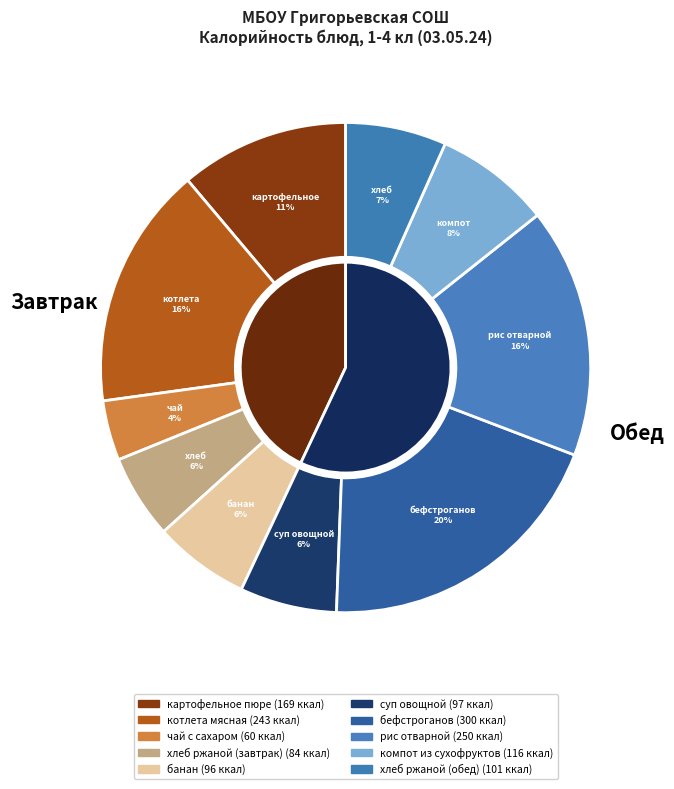

Is рис отварной the majority of the pie?

No